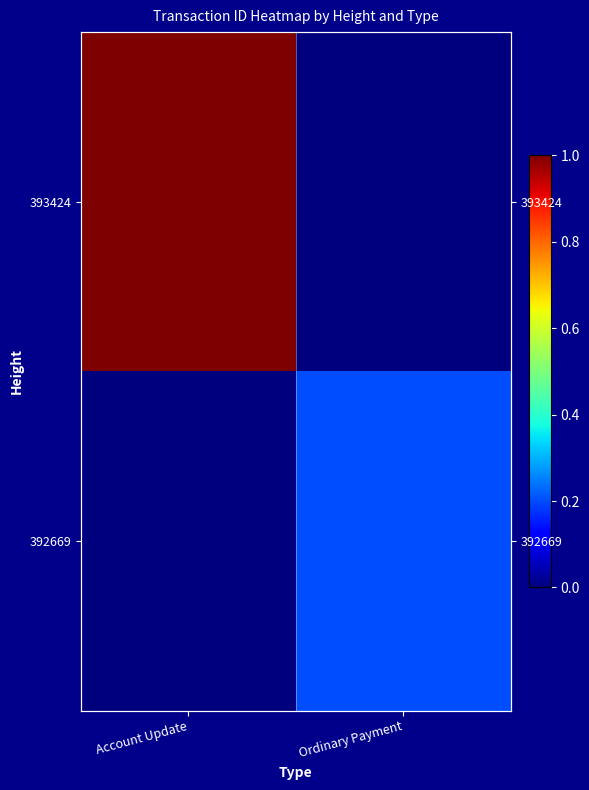

Rank the series by their maximum value, from highest to lowest.

393424, 392669